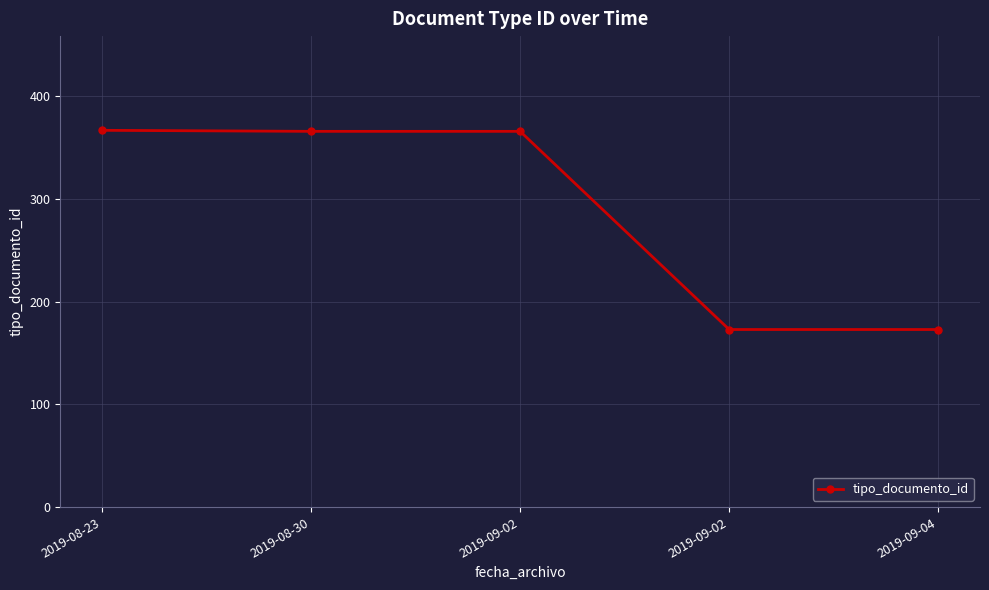

What is the average value?

289